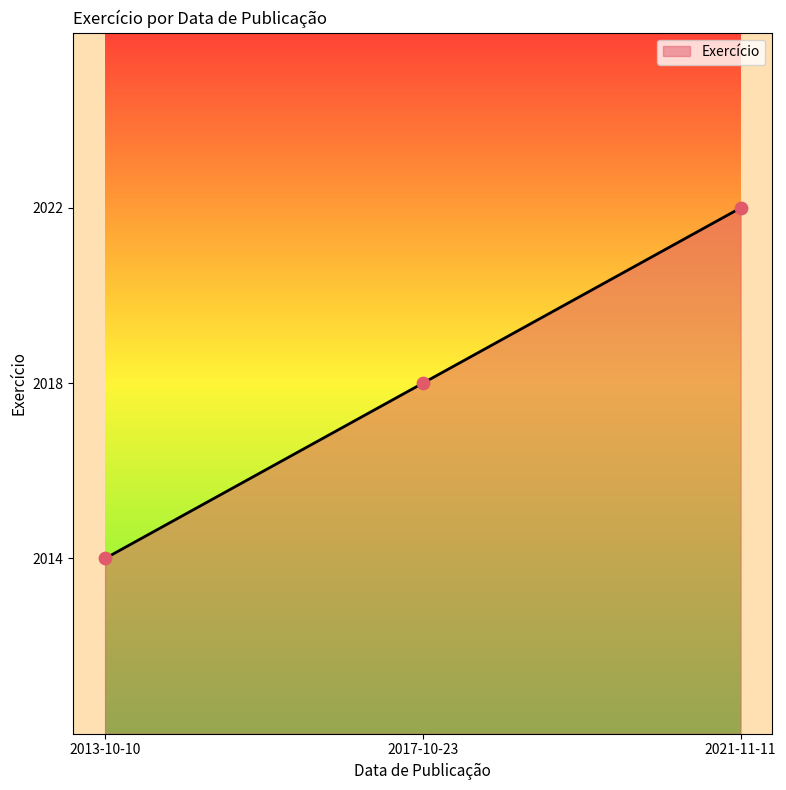

What is the change in value from 2017-10-23 to 2021-11-11?

+4